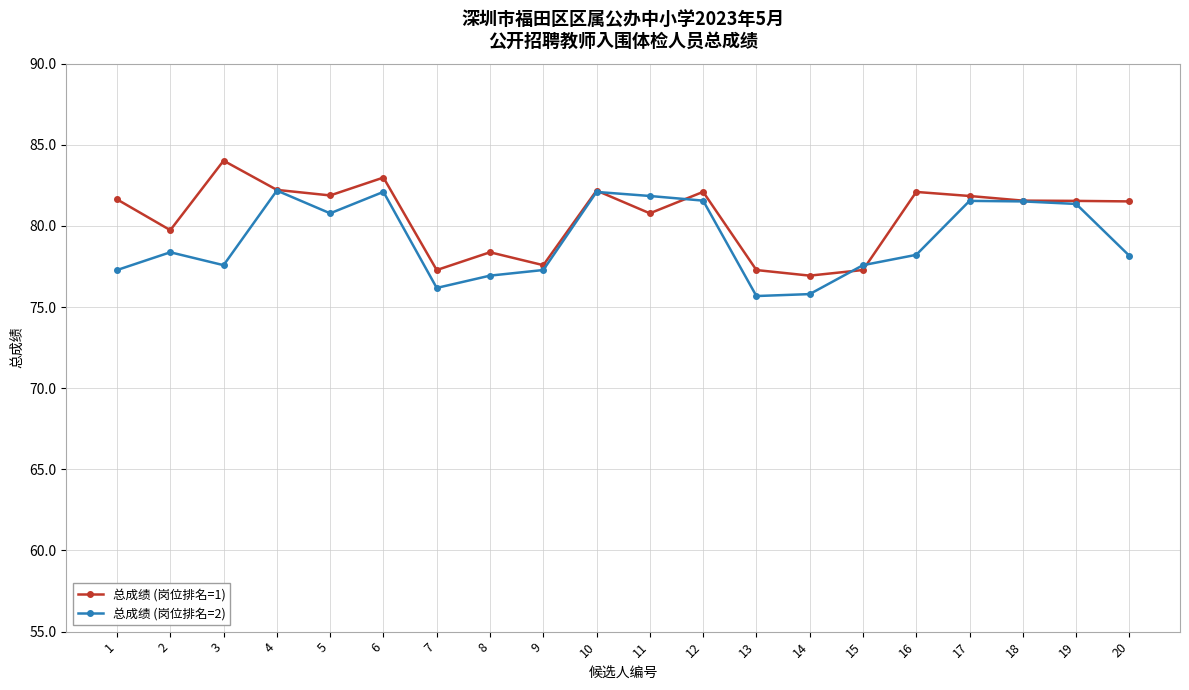

What is the difference between the 总成绩 (岗位排名=1) values at 17 and 2?

2.1